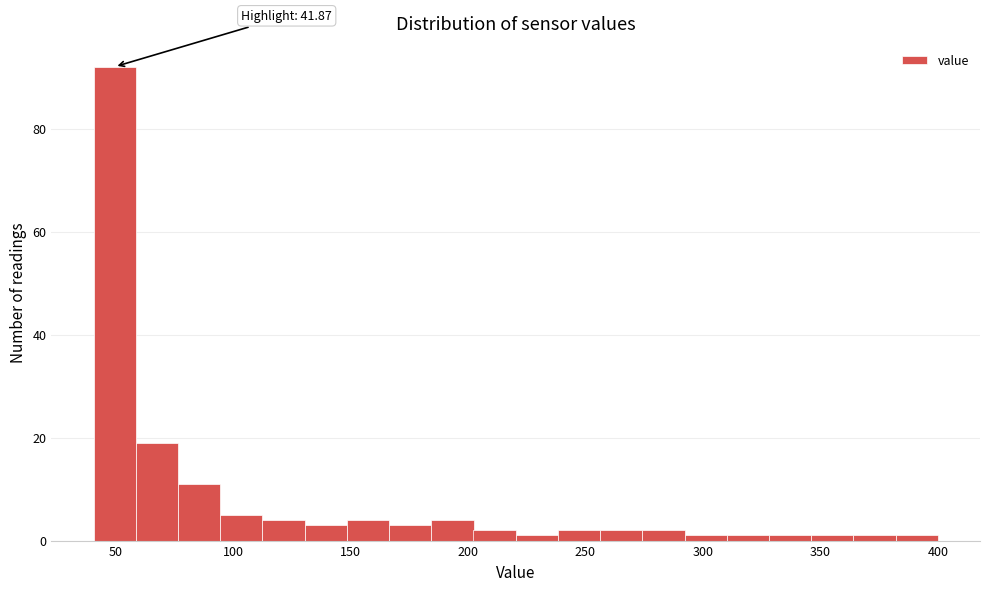

Read against the x-axis, roughly where is the centre of the tallest bar?

50